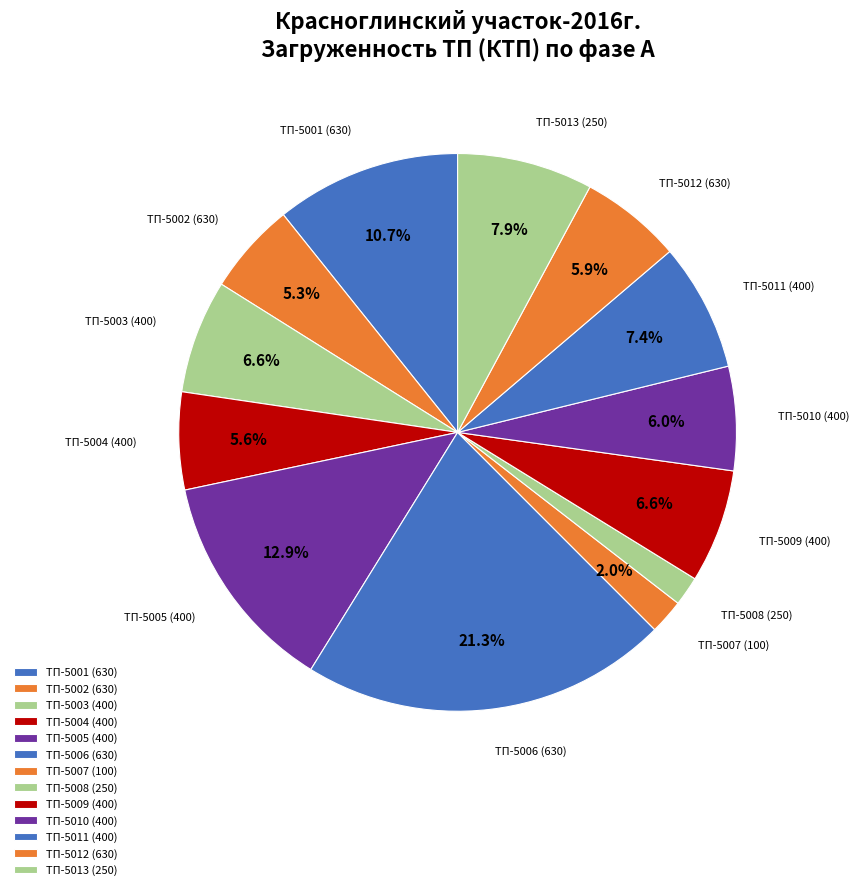

How many slices are in this pie chart?

13